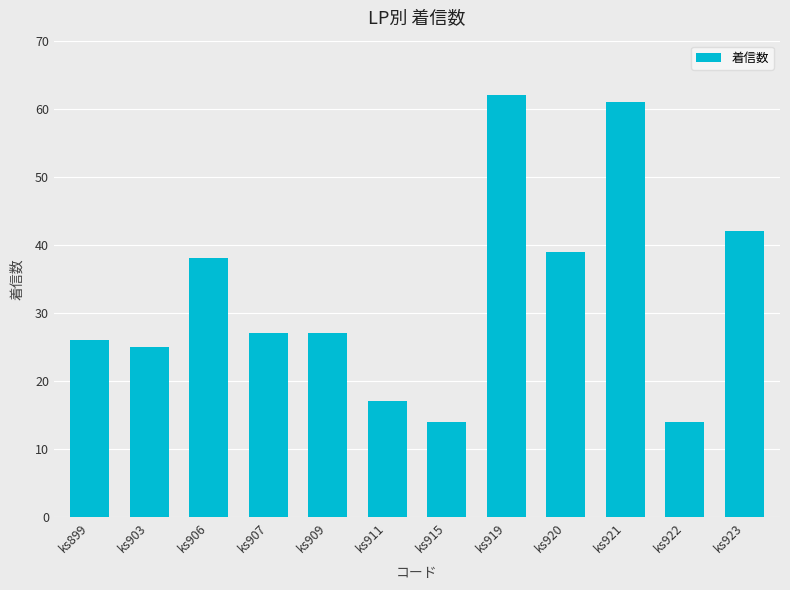

What is the value of the 12th bar from the left?

42